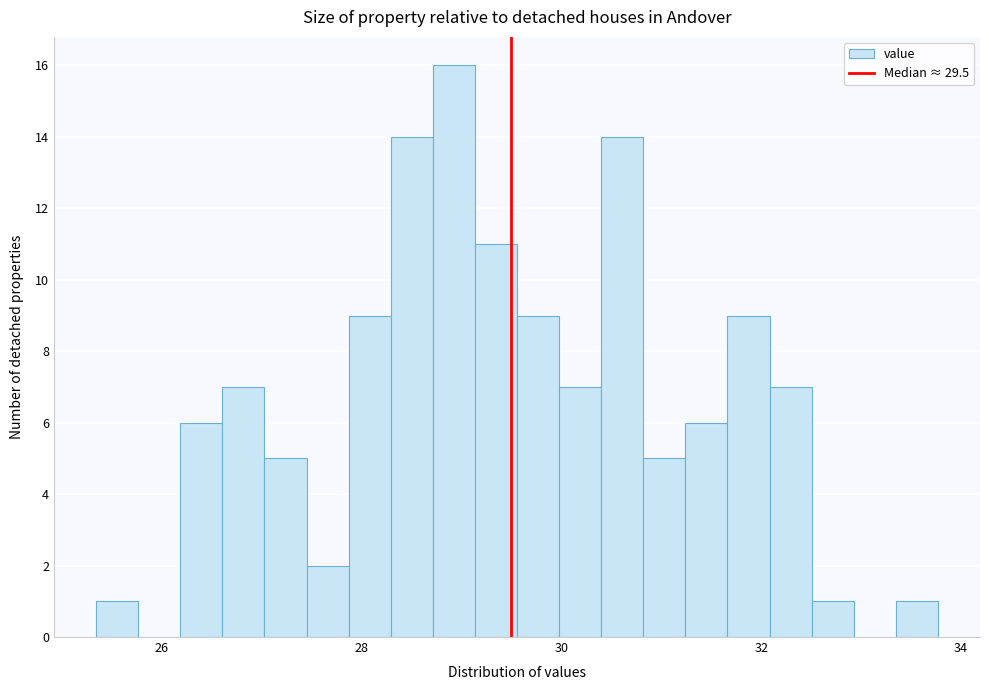

Read against the x-axis, roughly where is the centre of the tallest bar?

29.0